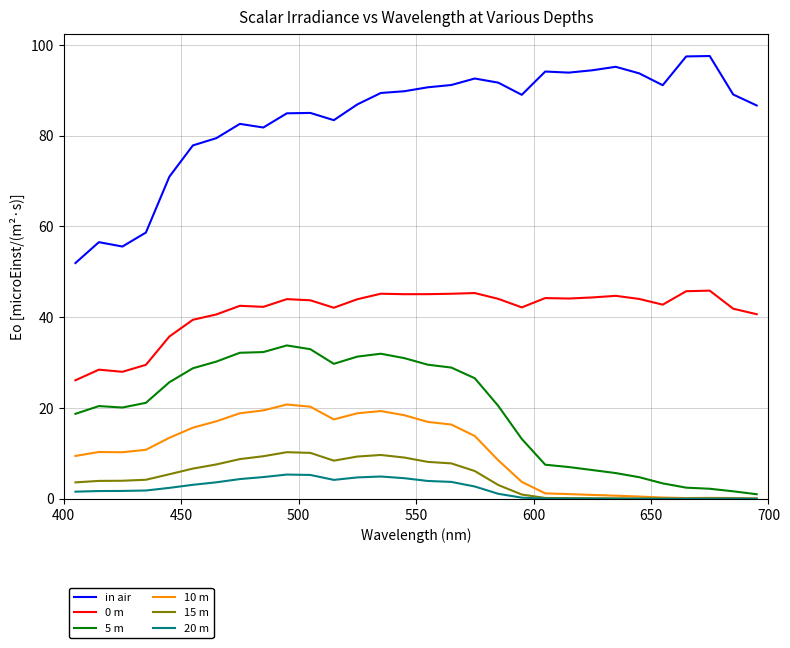

Which series has the largest range (max minus min)?

in air